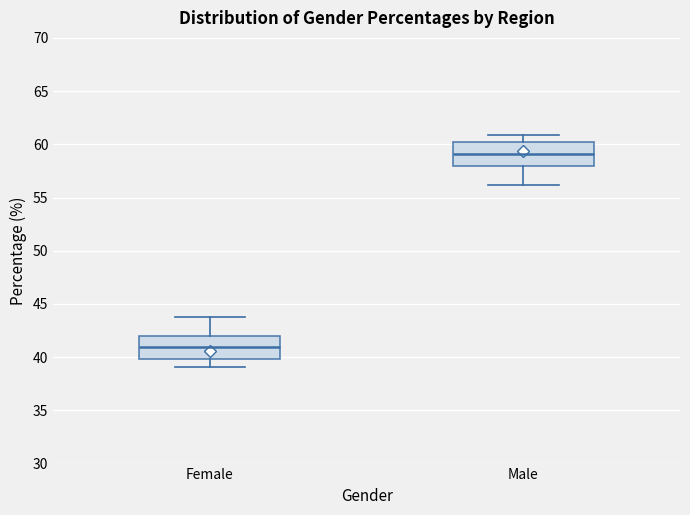

Where is the lower edge of the box for Female on the y-axis? The values are not printed on the chart, so give them approximately, as read against the axis.

40